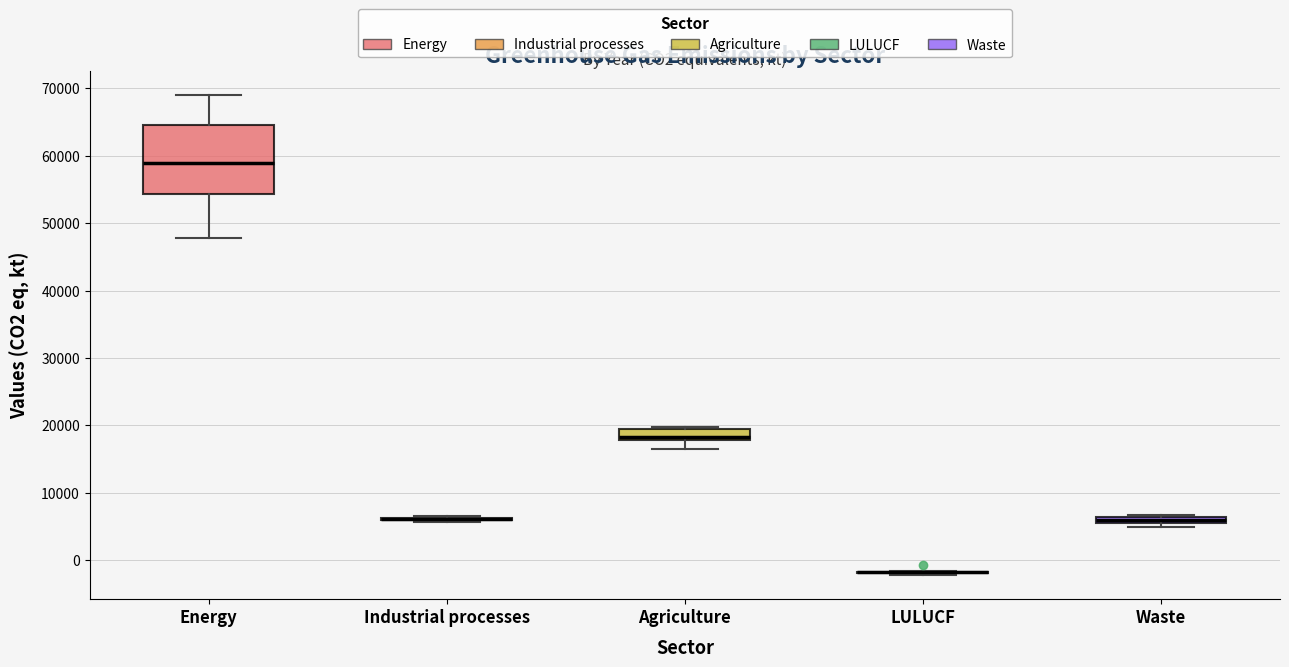

Where does the lower whisker of the box for Agriculture end on the y-axis? The values are not printed on the chart, so give them approximately, as read against the axis.

17000